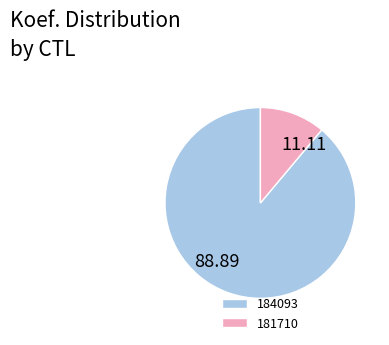

Is there a majority slice in this chart?

Yes